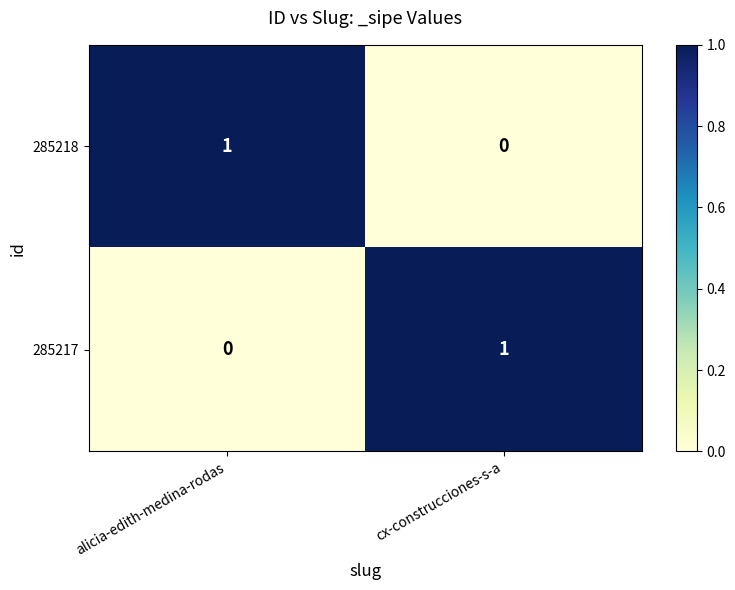

Rank the series at alicia-edith-medina-rodas from highest to lowest value.

285218, 285217